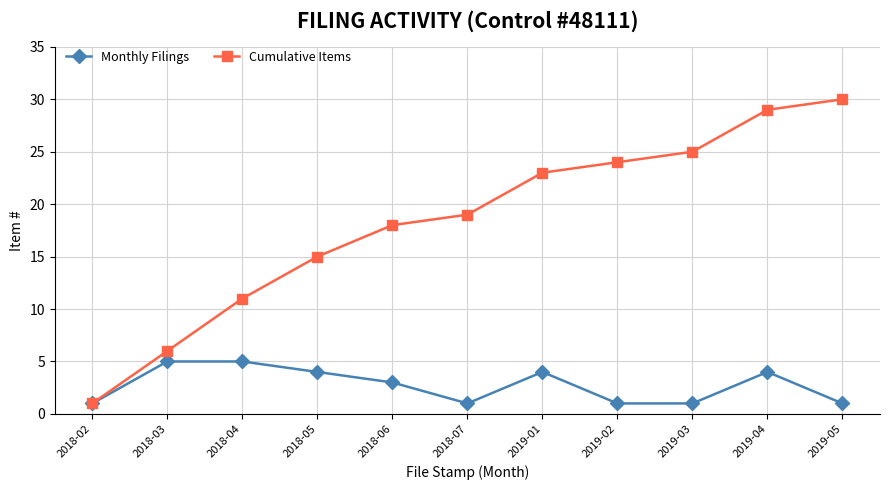

What is the total value across all series at 2018-04?

16